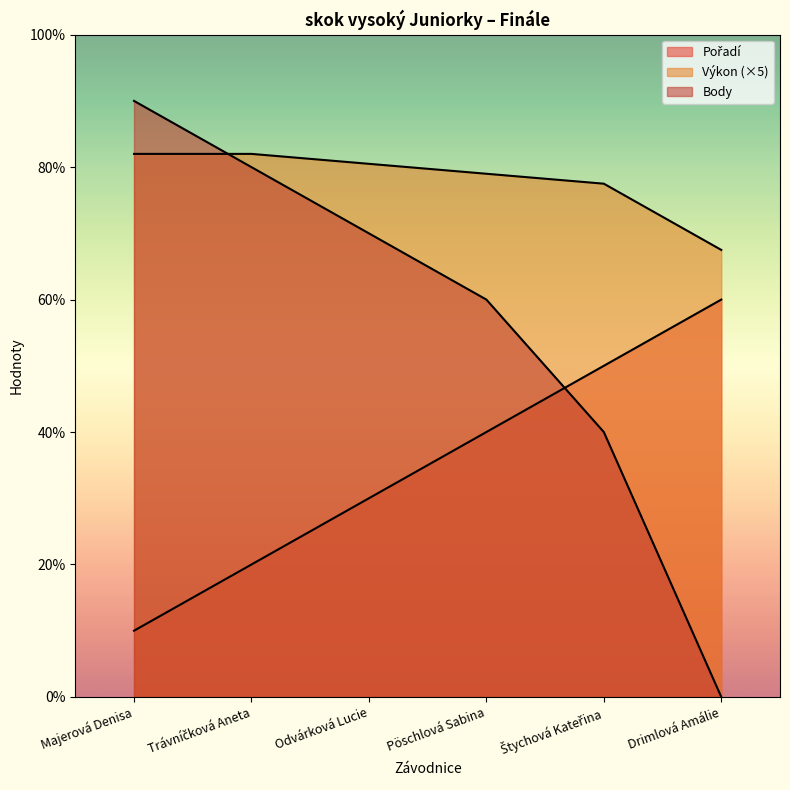

Which series changed the most between Majerová Denisa and Pöschlová Sabina?

Pořadí